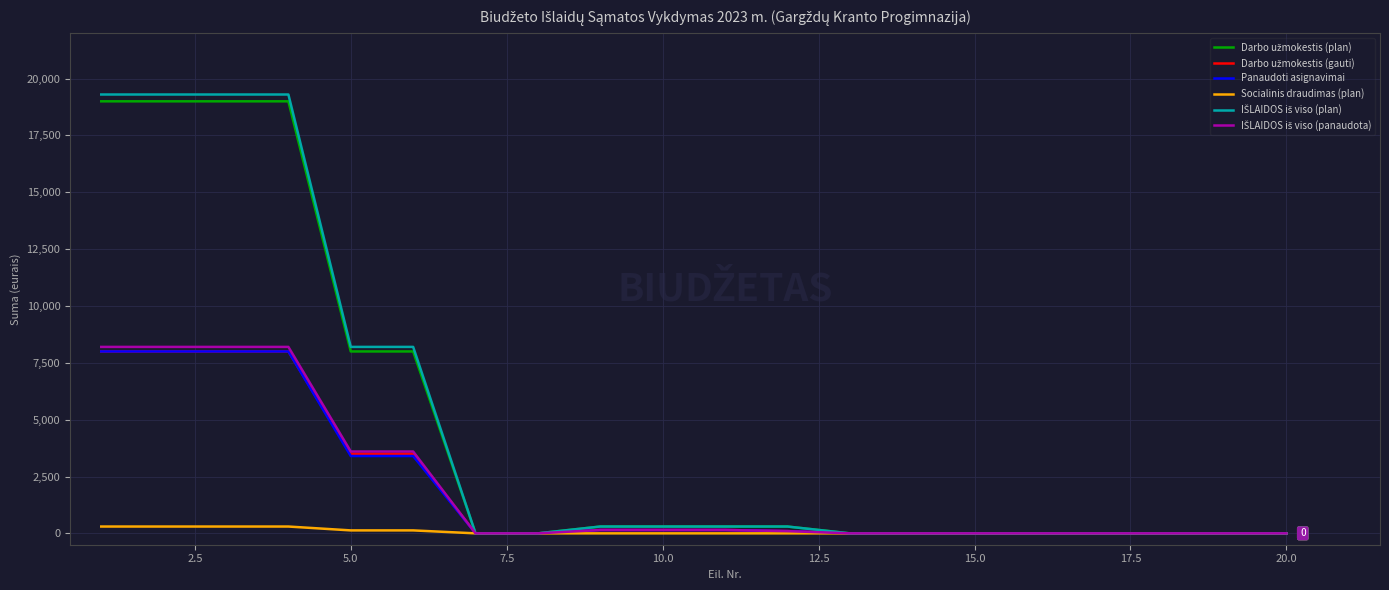

Reading left to right, list all the values displayed in this chart.

Darbo užmokestis (plan): 19000	19000	19000	19000	8000	8000	0	0	300	300	300	300	0	0	0	0	0	0	0	0
Darbo užmokestis (gauti): 8000	8000	8000	8000	3500	3500	0	0	150	150	150	100	0	0	0	0	0	0	0	0
Panaudoti asignavimai: 8000	8000	8000	8000	3400	3400	0	0	148	148	148	98	0	0	0	0	0	0	0	0
Socialinis draudimas (plan): 300	300	300	300	130	130	0	0	0	0	0	0	0	0	0	0	0	0	0	0
IŠLAIDOS iš viso (plan): 19300	19300	19300	19300	8200	8200	0	0	300	300	300	300	0	0	0	0	0	0	0	0
IŠLAIDOS iš viso (panaudota): 8200	8200	8200	8200	3600	3600	0	0	148	148	148	98	0	0	0	0	0	0	0	0